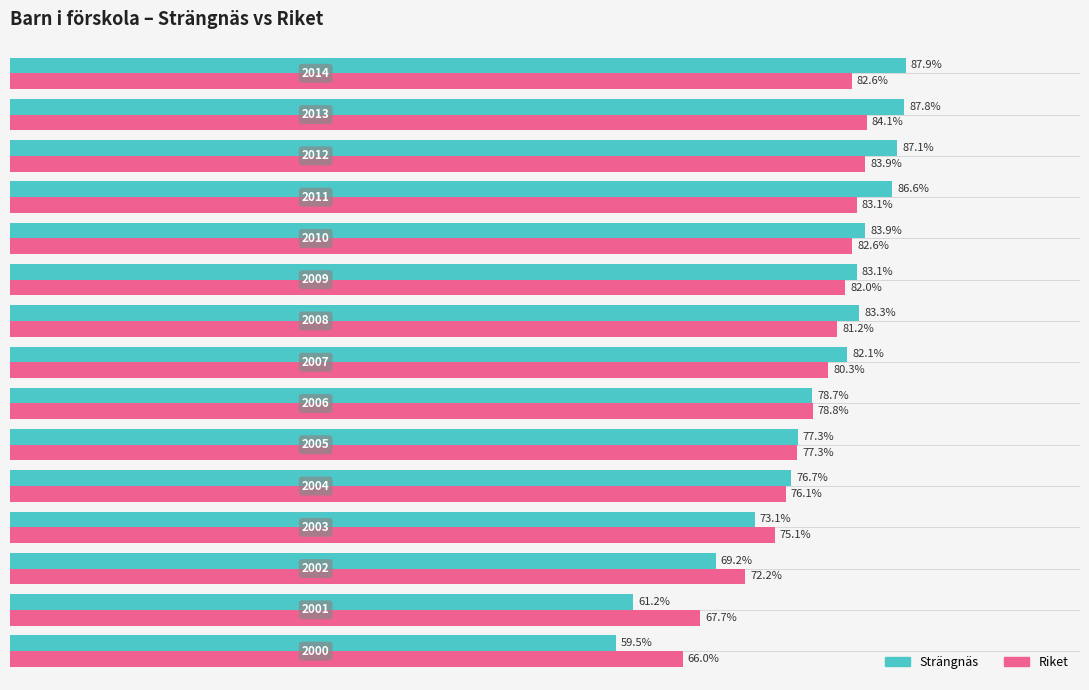

List the series in order of their overall mean, lowest first.

Riket, Strängnäs